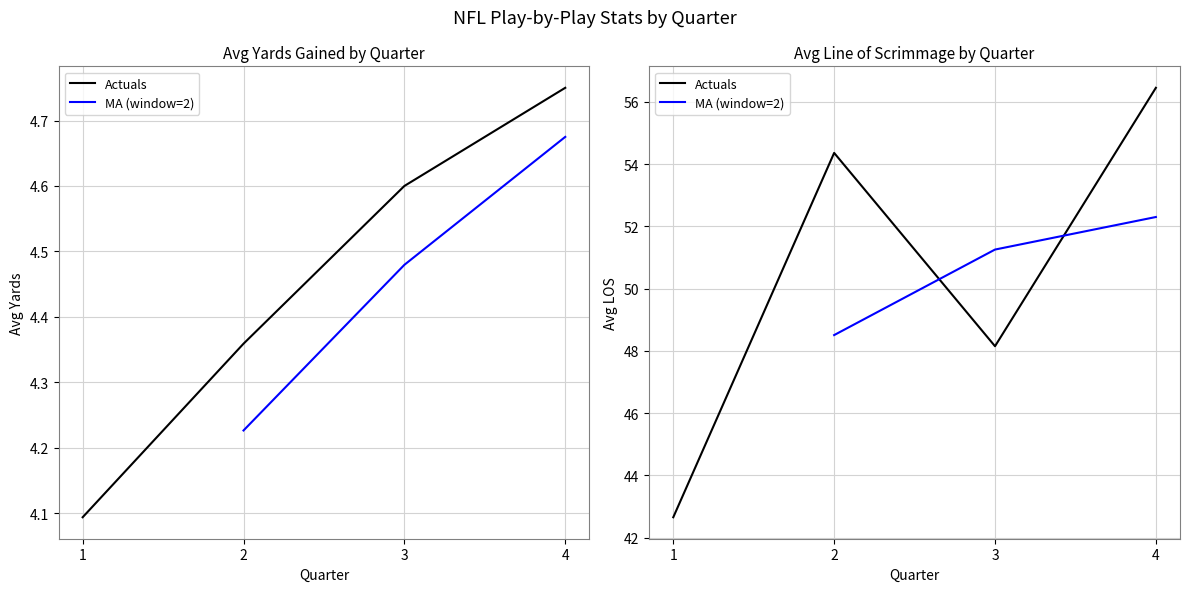

Rank the series at 3 from highest to lowest value.

MA (window=2), Actuals